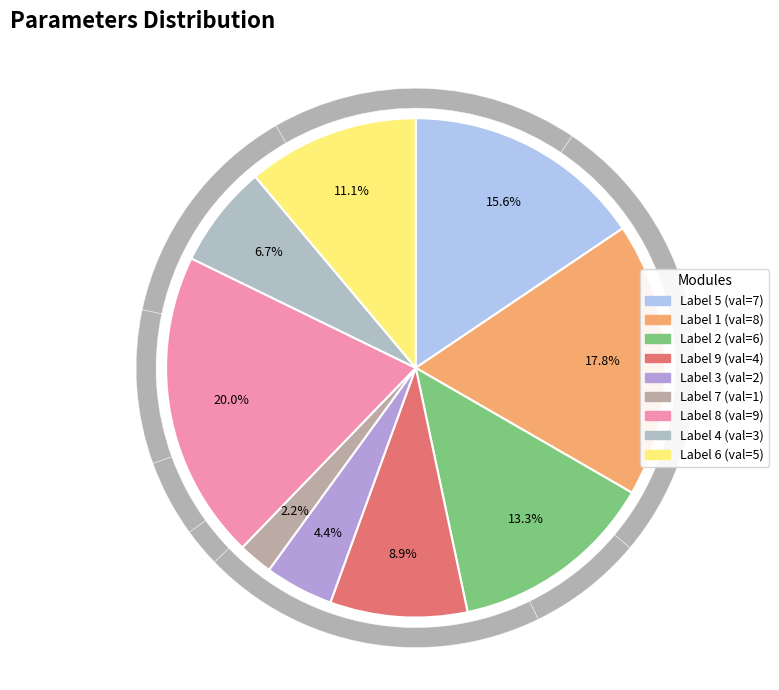

To the nearest percent, what is the combined percentage of 2 and 9?

22%